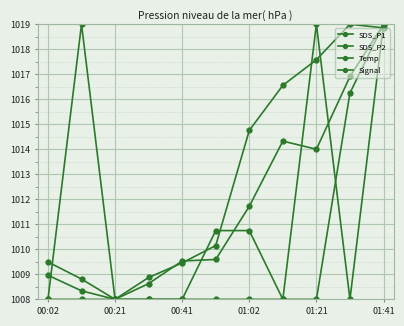

What is the value of the Signal point at the 5th from the left?

1008.0